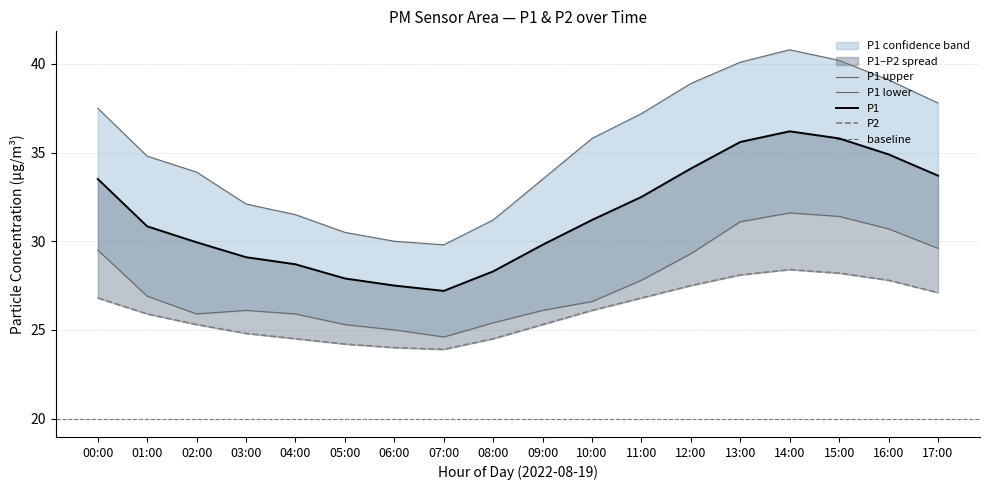

How many data points in P1_lower are less than 26?

6